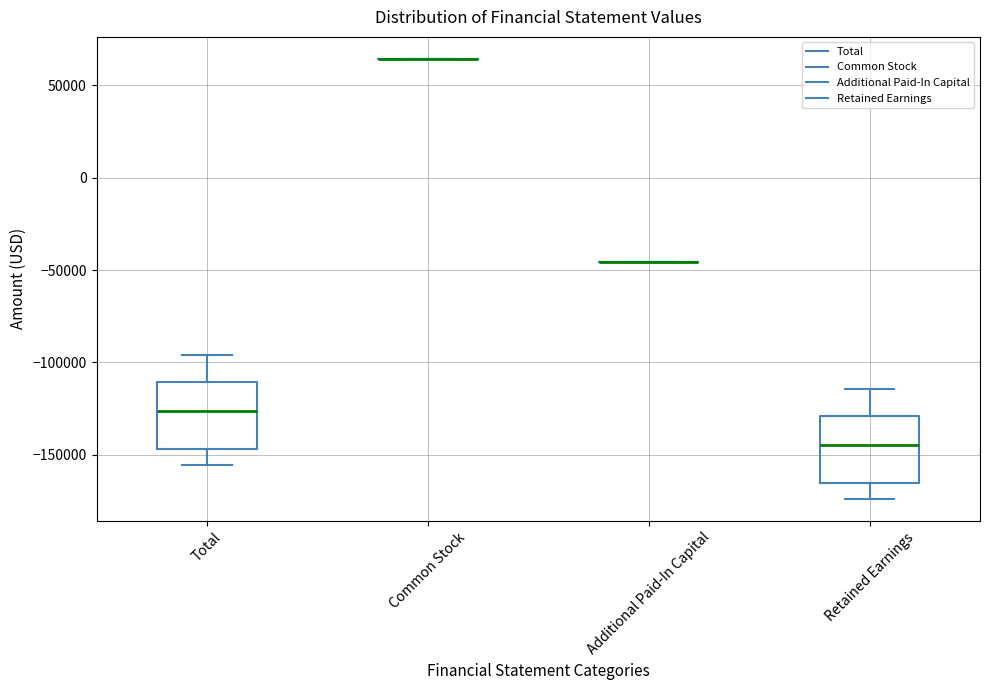

Reading left to right, read every box against the y-axis: the position of its median line, the range the box covers, and the ends of its whiskers. The values are not printed on the chart, so give them approximately, as read against the axis.

Total: median -125000, box -145000 to -110000, whiskers -155000 to -95000
Common Stock: box collapsed to a line at 65000, whiskers 65000 to 65000
Additional Paid-In Capital: box collapsed to a line at -45000, whiskers -45000 to -45000
Retained Earnings: median -145000, box -165000 to -130000, whiskers -175000 to -115000